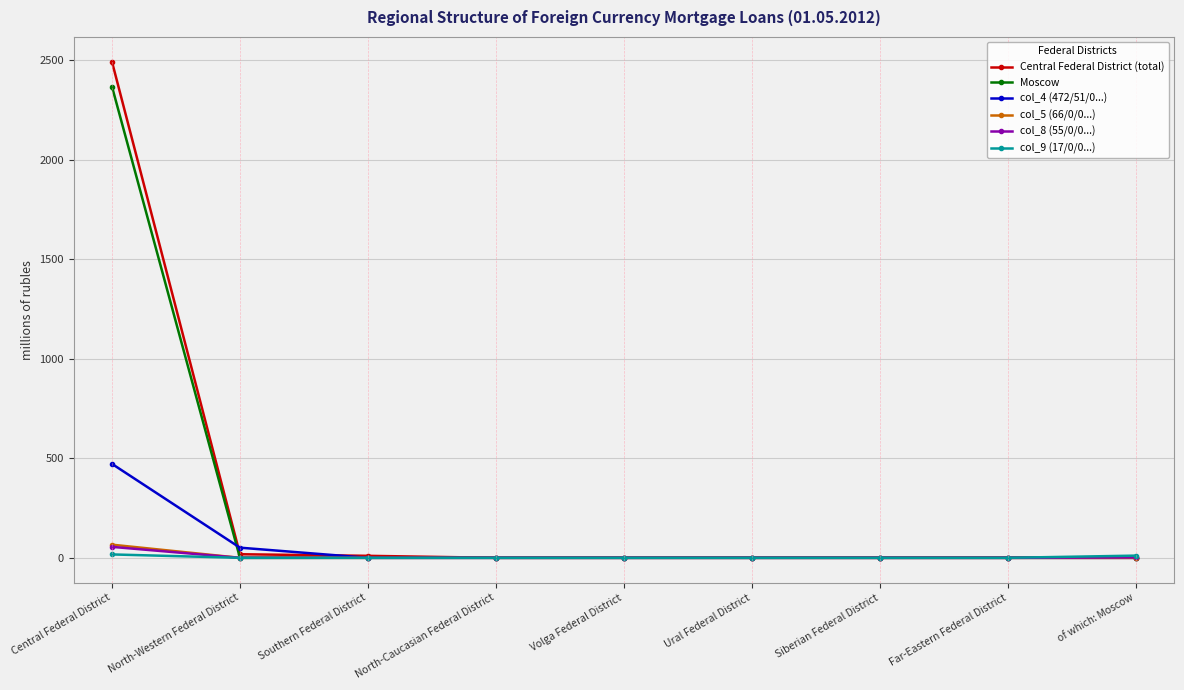

What are all the series names shown in the legend?

Central Federal District (total), Moscow, col_4 (472/51/0...), col_5 (66/0/0...), col_8 (55/0/0...), col_9 (17/0/0...)